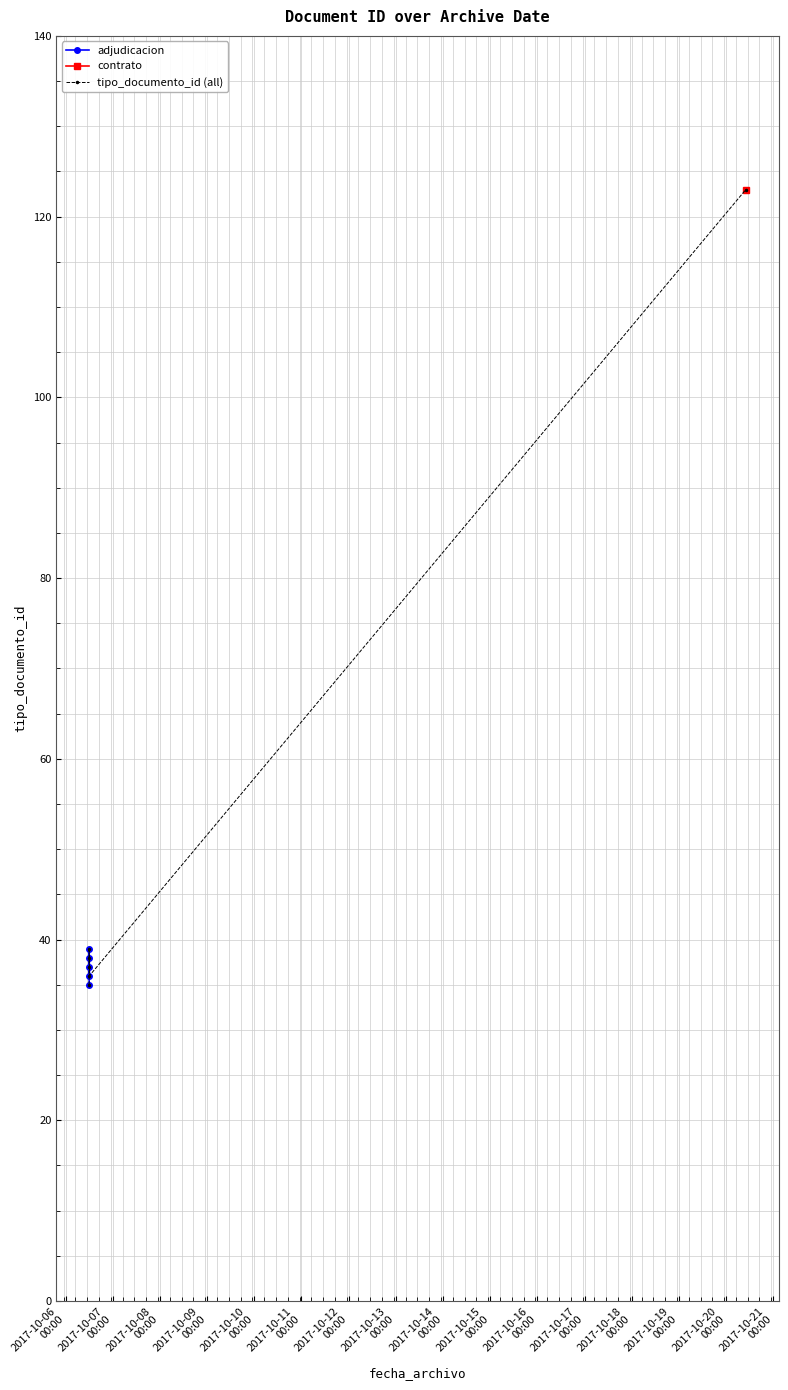

What value does the data have at 2017-10-06 12:00:13, to the nearest 10?

40